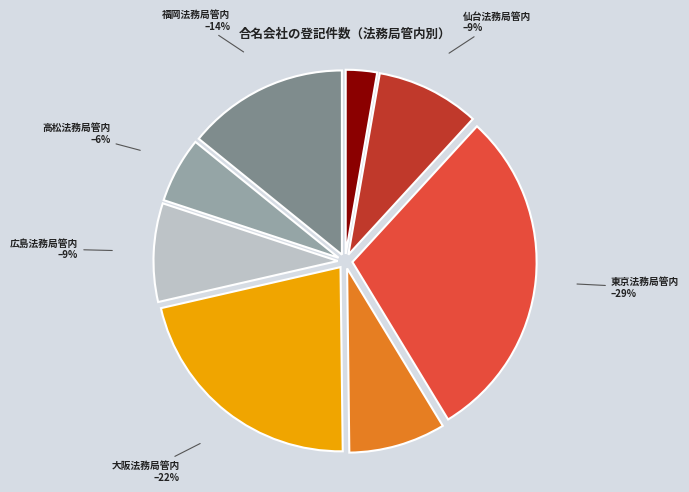

To the nearest percent, what is the average slice percentage?

12%